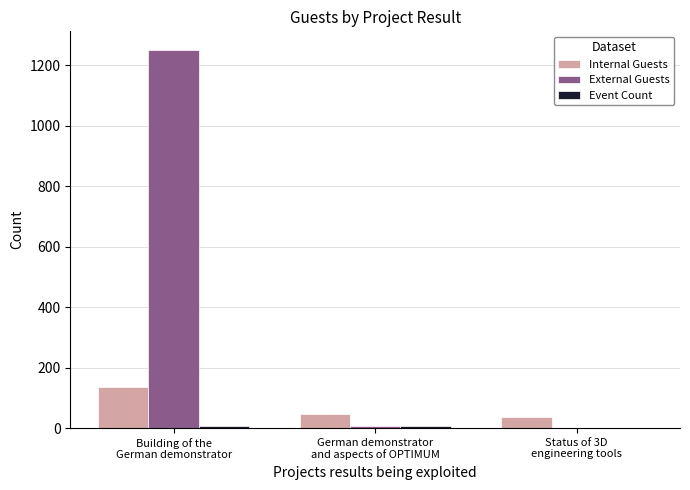

How many groups of bars are there?

3